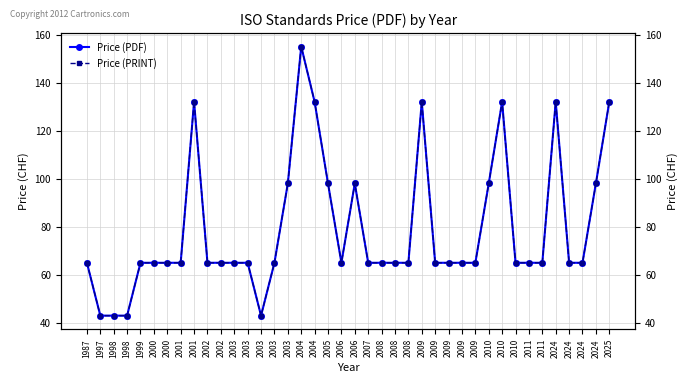

True or false: Price (PRINT) has more than 1 points higher than both neighbors.

True